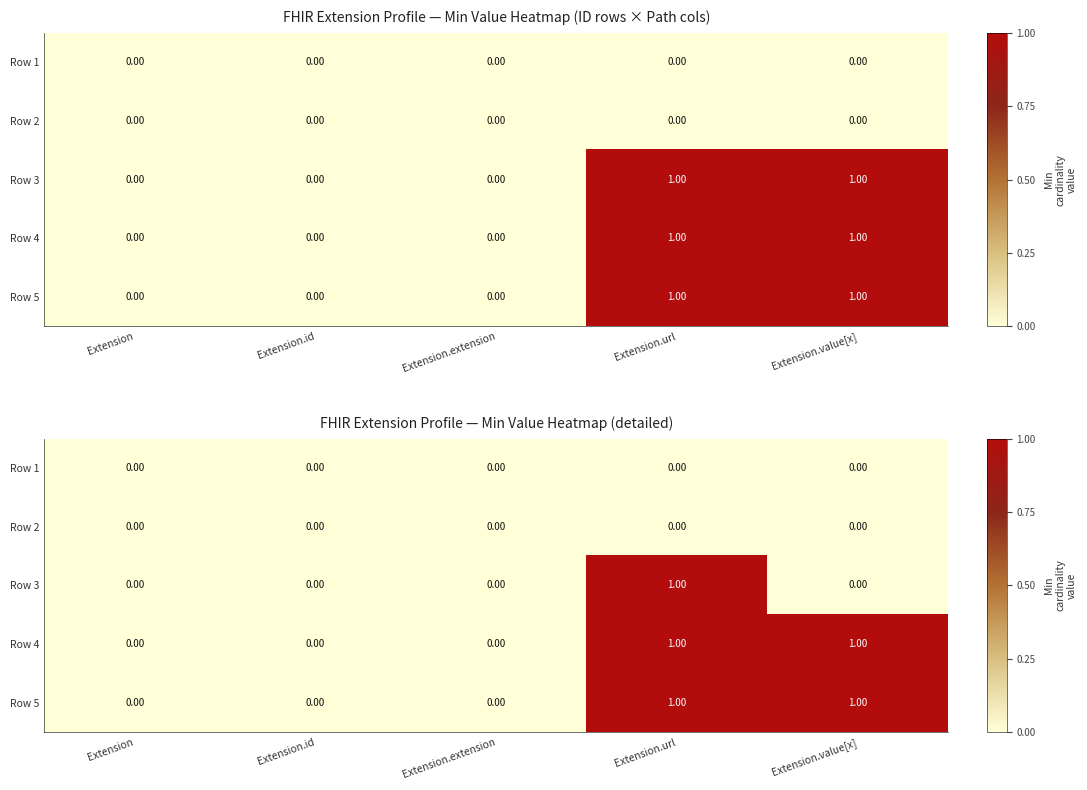

What is the sum of the Row 5 values at Extension and Extension.url?

1